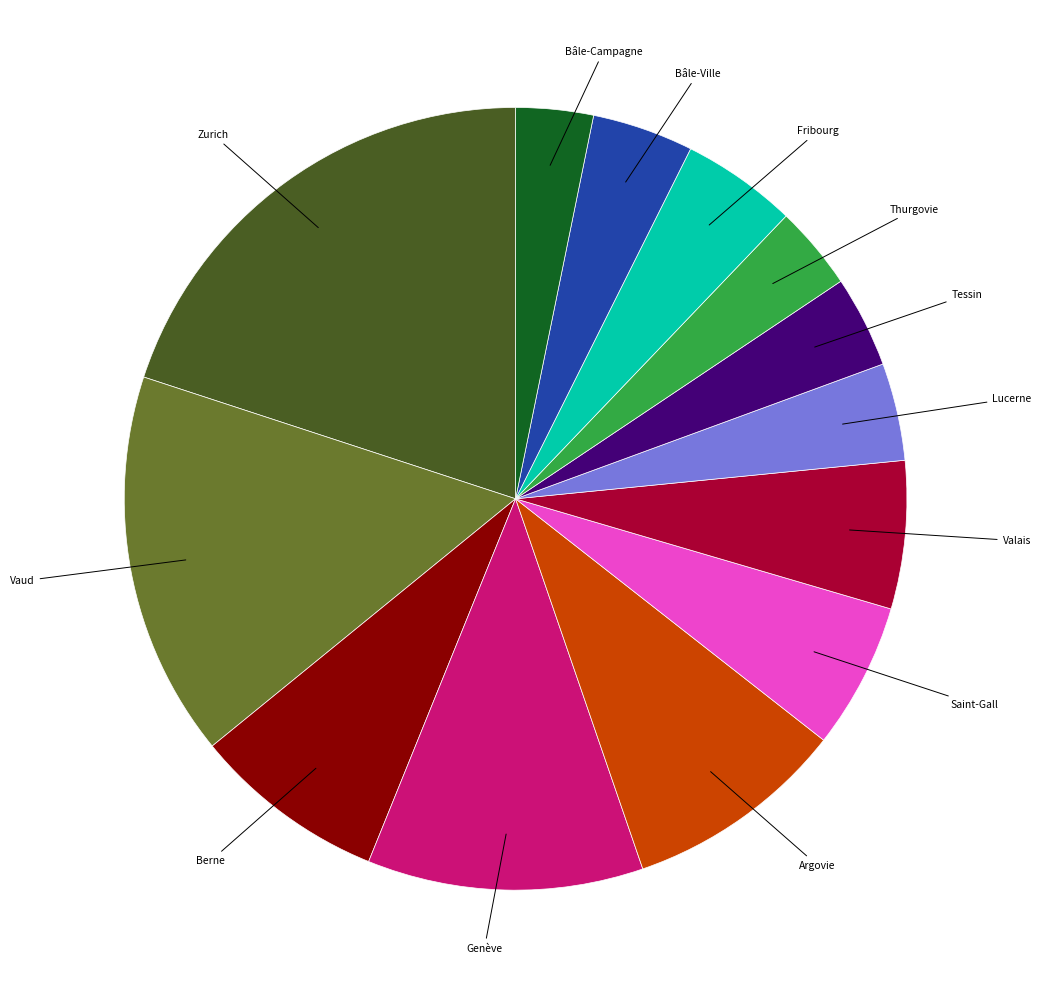

Does any single category account for the majority?

No